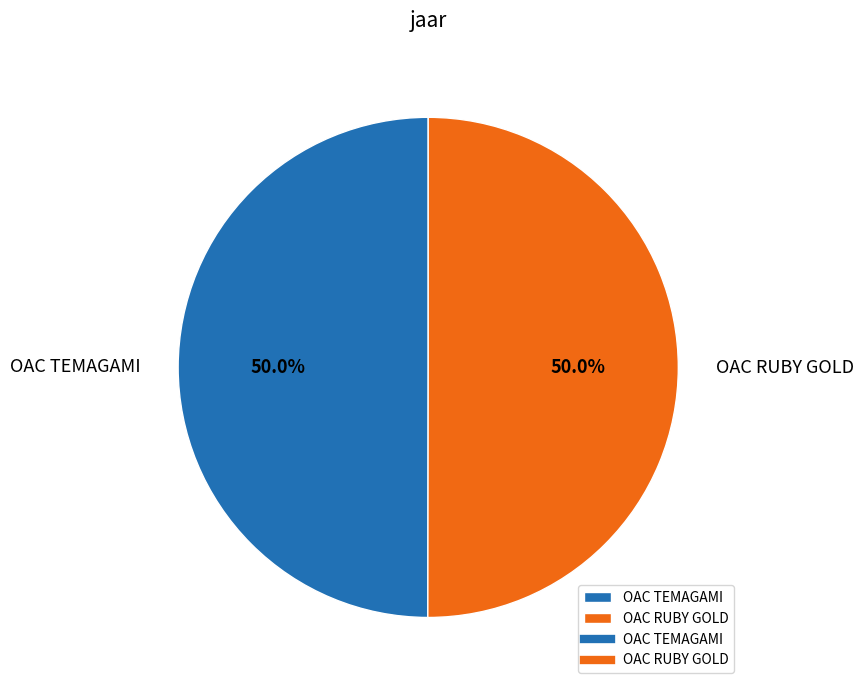

Approximately how many times larger is the value at OAC RUBY GOLD compared to OAC TEMAGAMI?

1.0